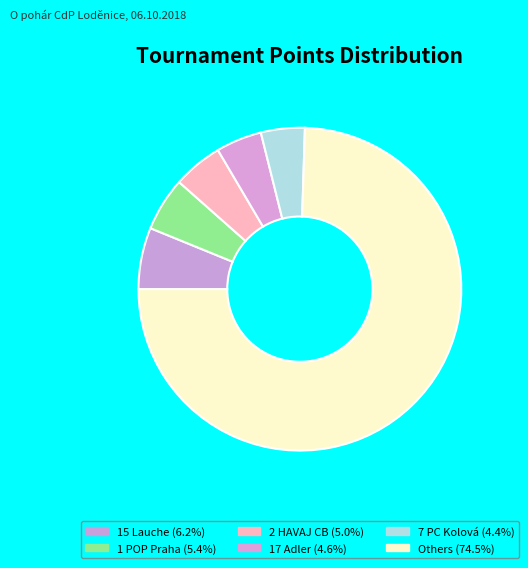

Does any single category account for the majority?

Yes